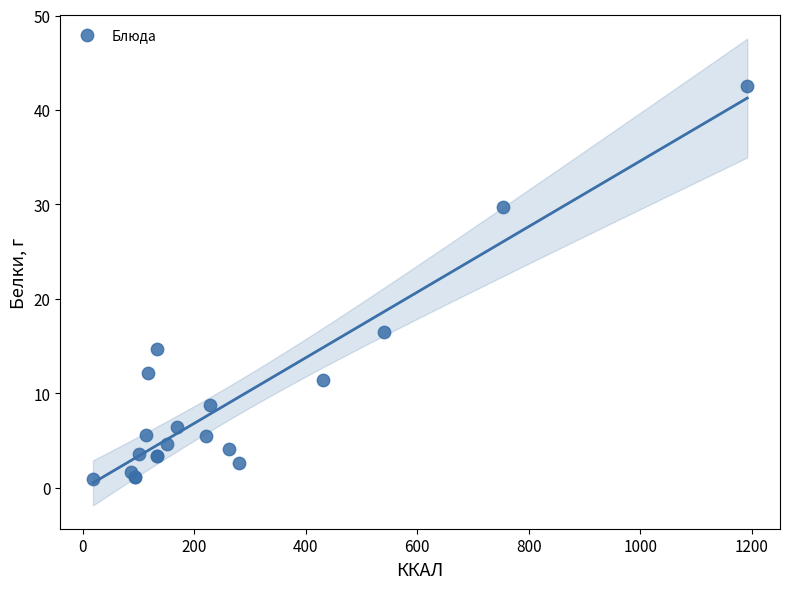

What Y value in the scatter plot is closest to 21?

16.5